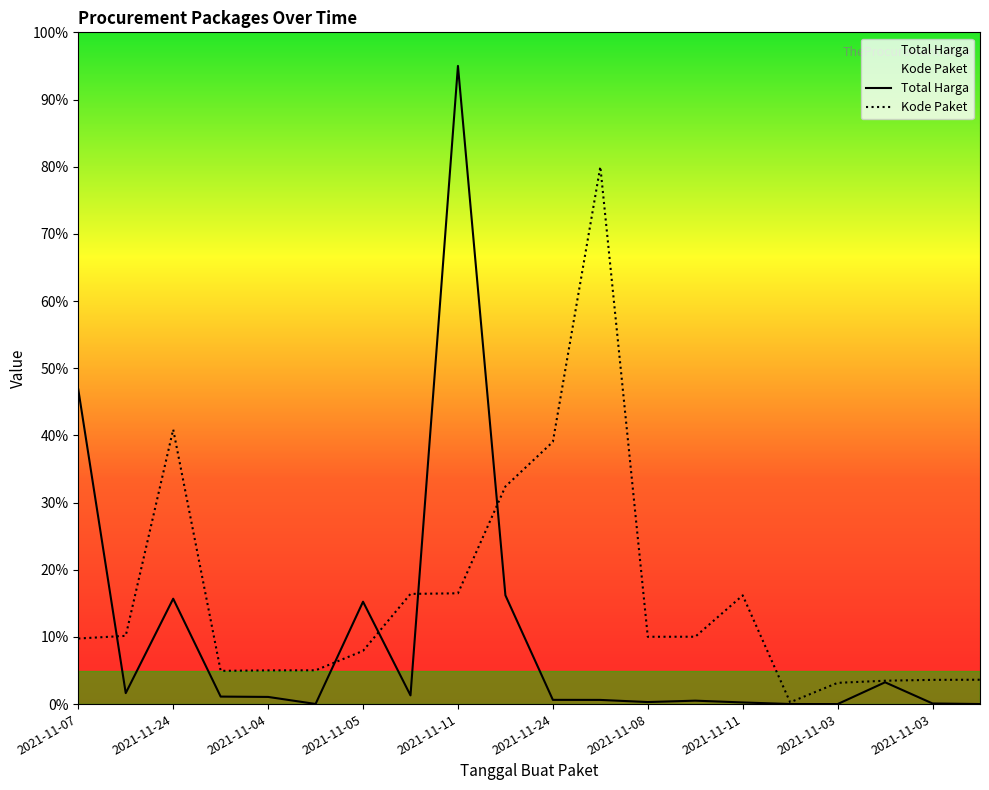

What are all the series names shown in the legend?

Total Harga, Kode Paket